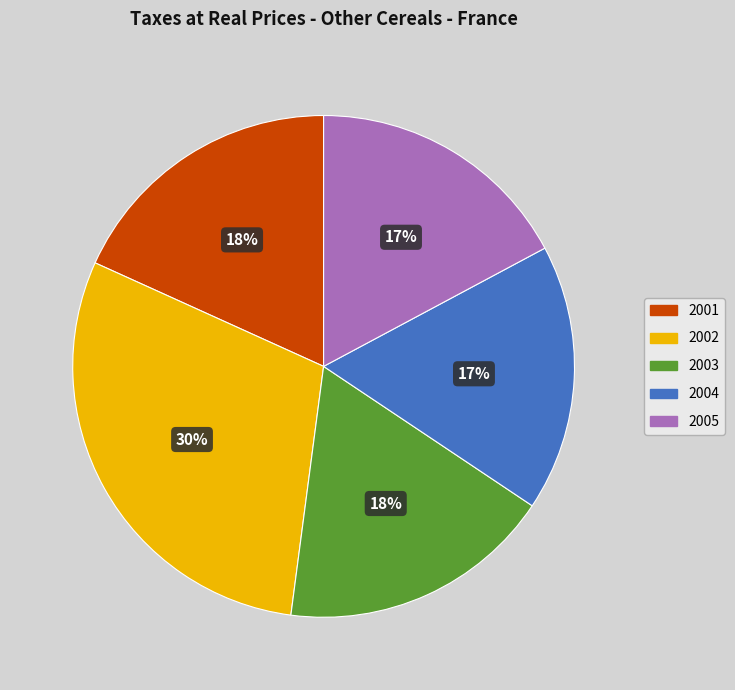

What percentage is the 2005 slice, to the nearest percent?

17%